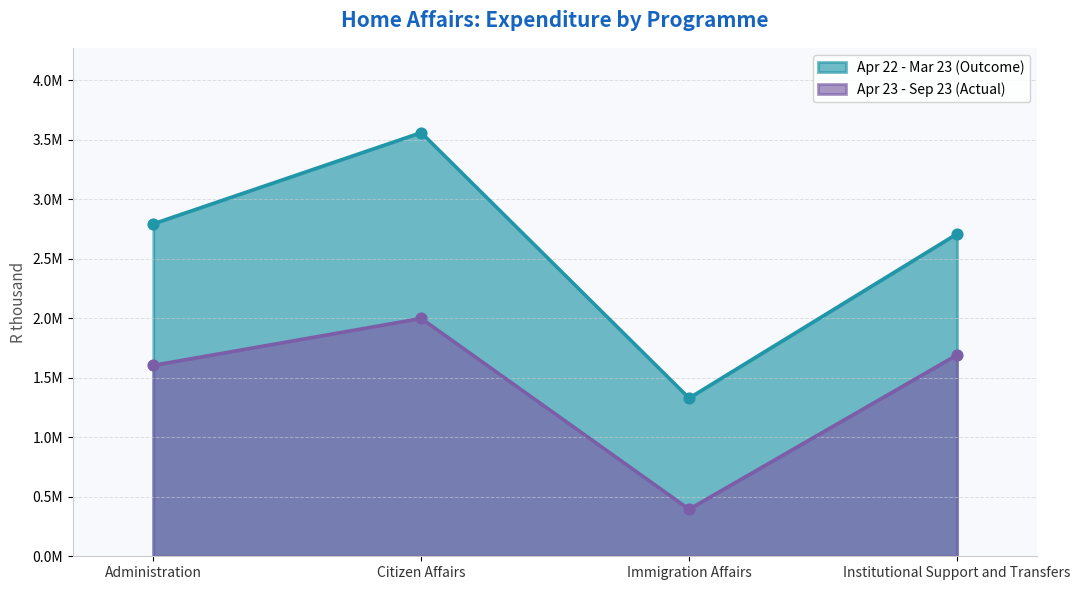

What is the total value across all series at Administration?

4400703